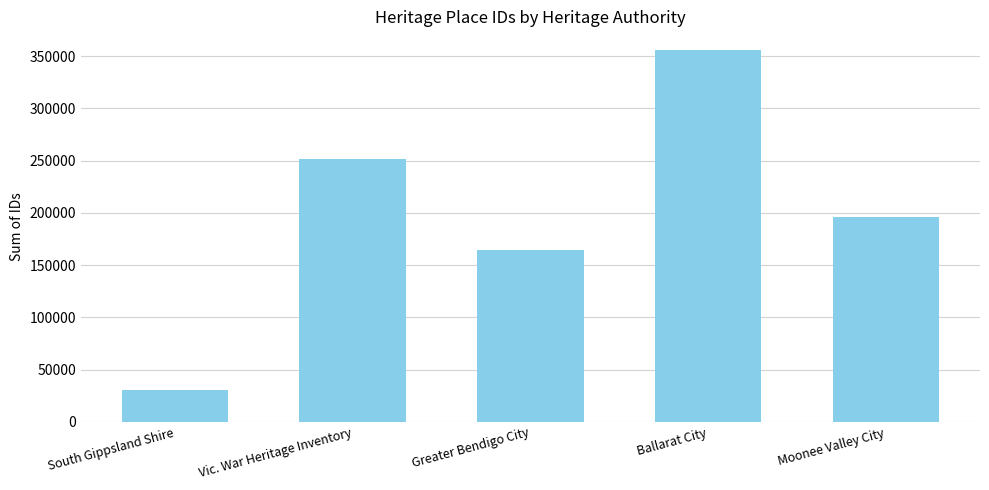

How many categories are shown in the chart?

5